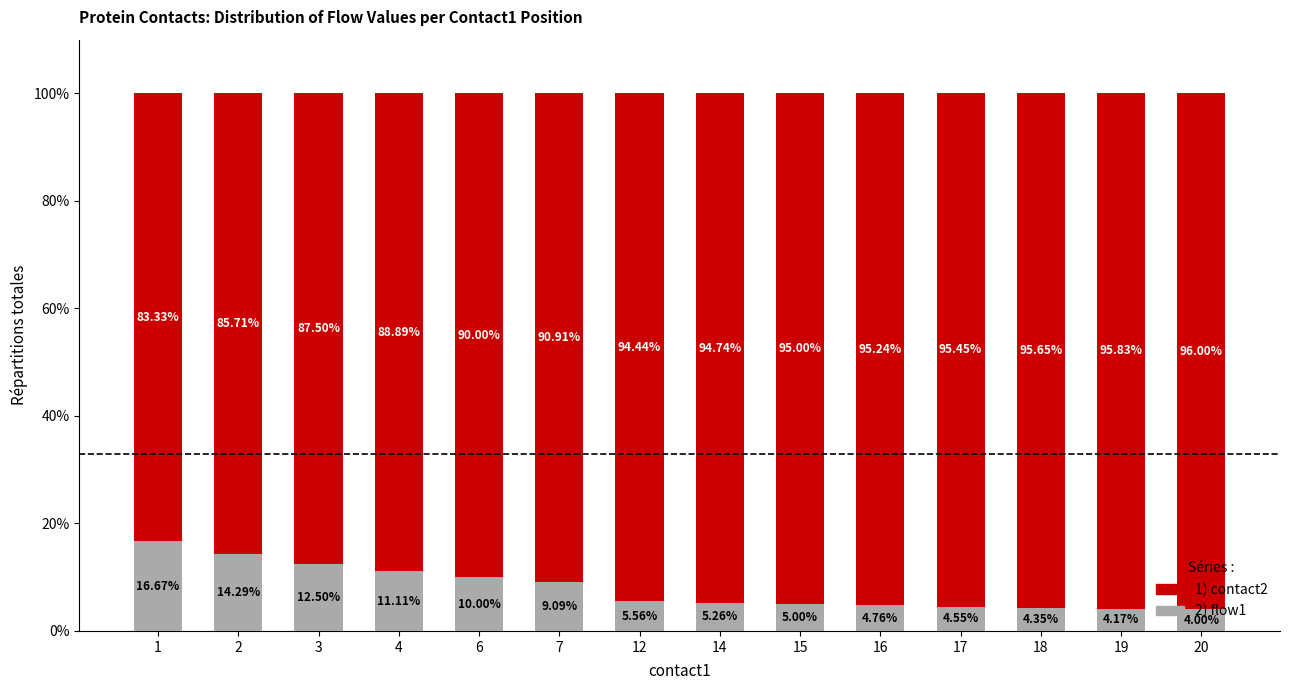

What is the total value across all series at 12?

100.0